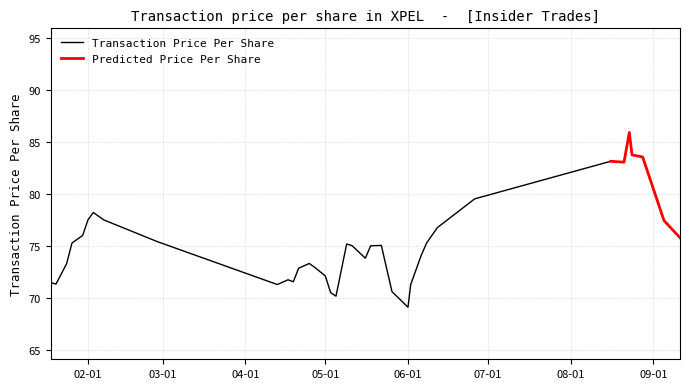

What is the minimum value for Transaction Price Per Share?

69.1